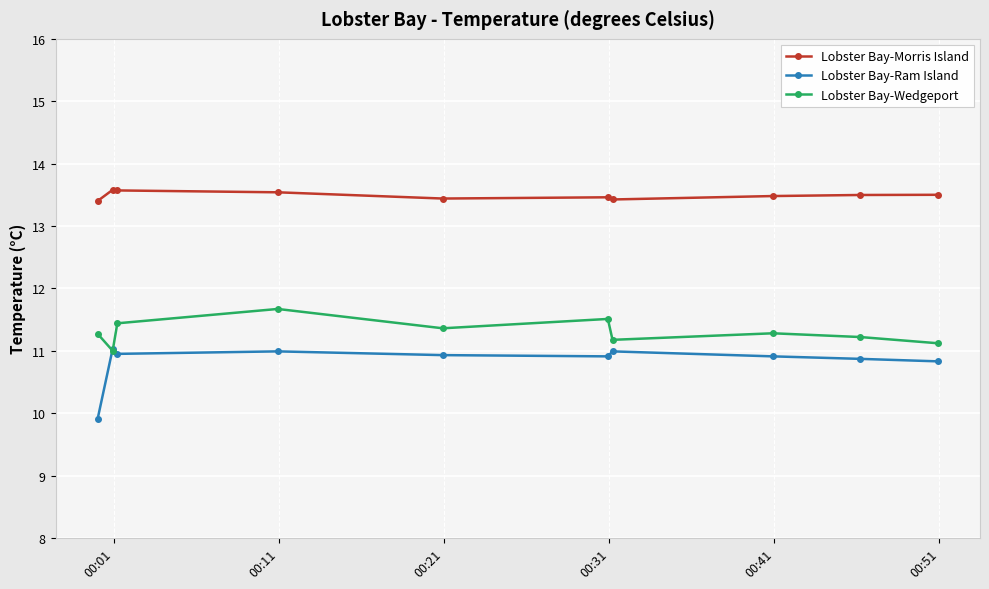

What is the value of the Lobster Bay-Ram Island point at the 1st from the left?

9.9